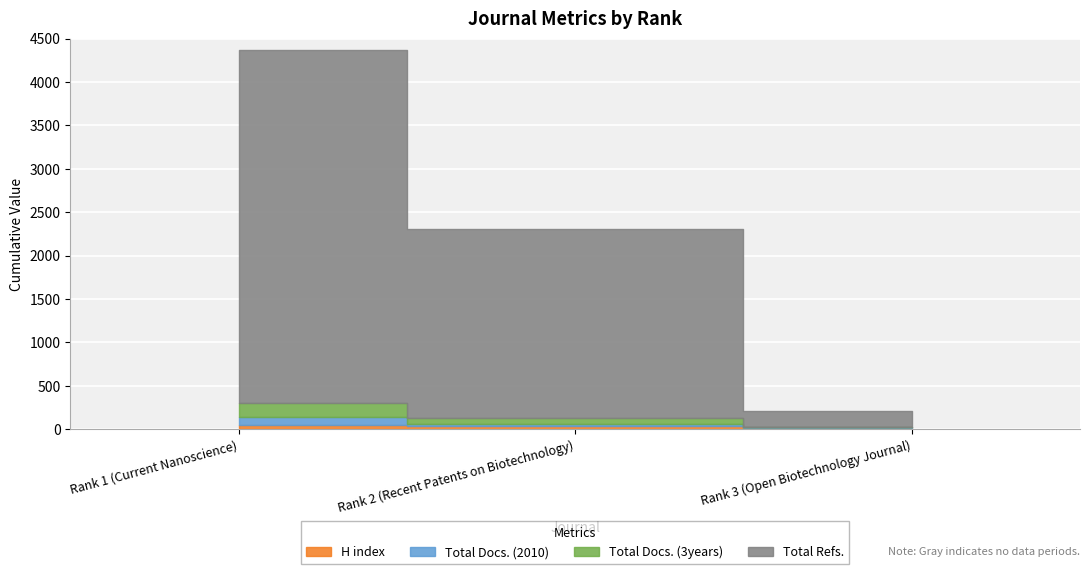

Reading left to right, extract all data points from this chart.

H index: 52	42	18
Total Docs. (2010): 88	21	6
Total Docs. (3years): 163	63	8
Total Refs.: 4067	2175	182